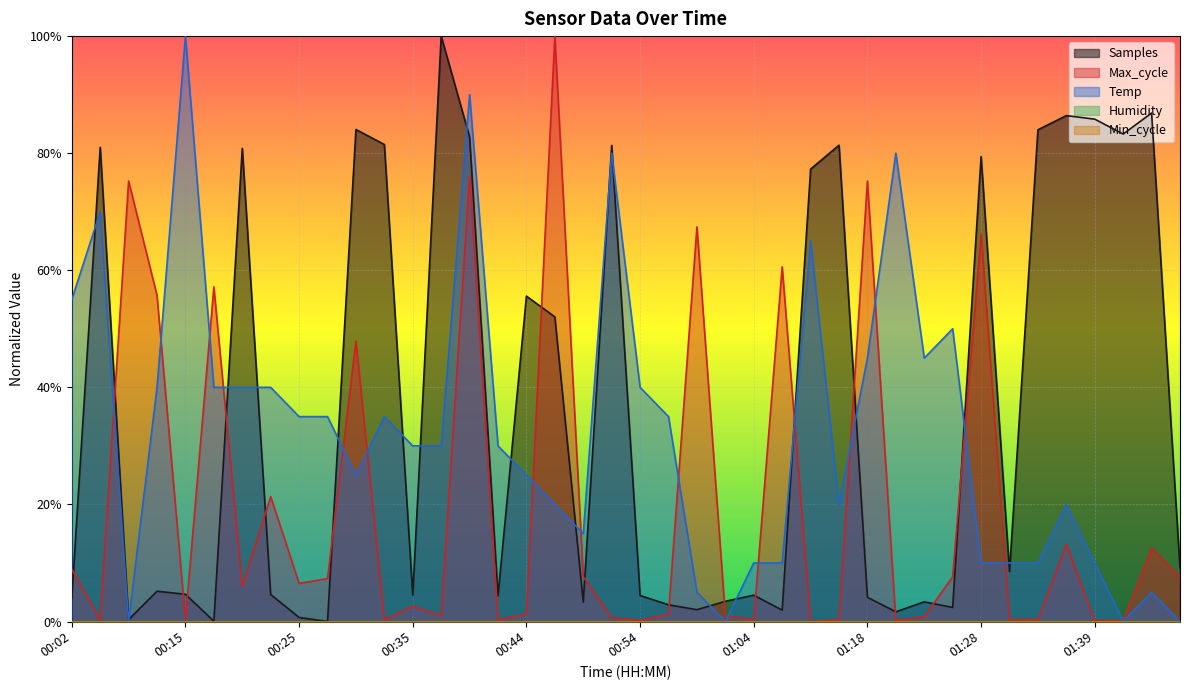

Which has a higher value, 00:47 or 01:02?

00:47